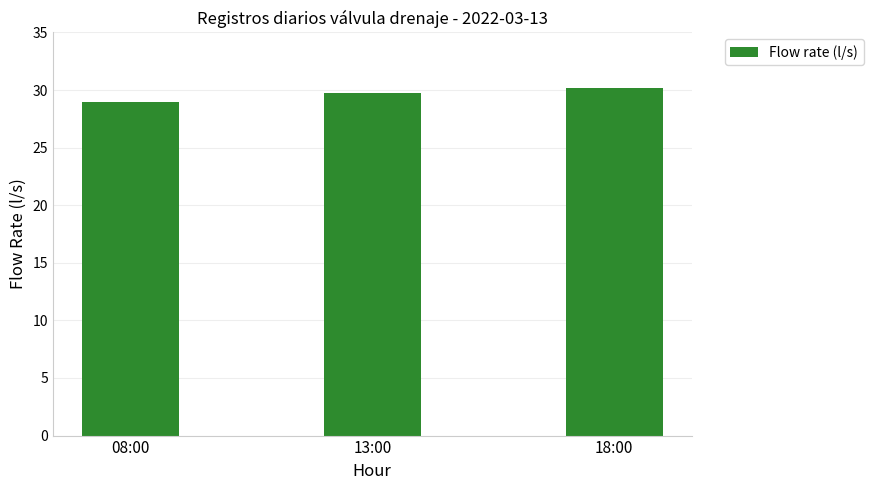

What position from the left is 18:00?

3